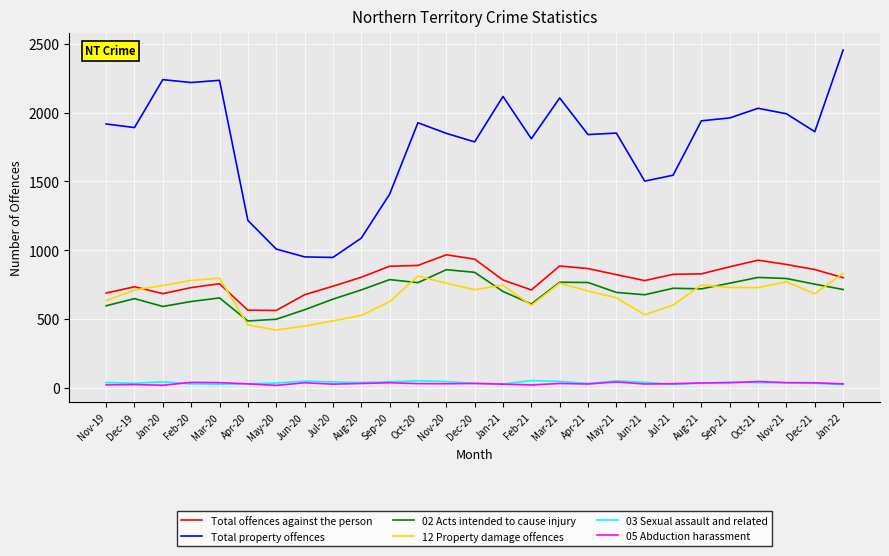

Count the number of data series in this chart.

6